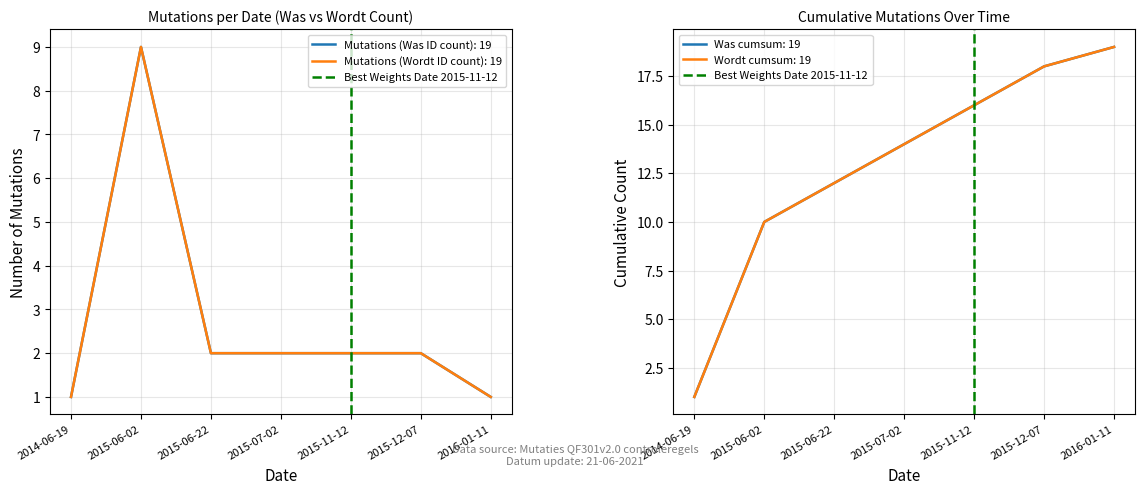

The chart shows a value of 1 at 2015-11-12. True or false?

False